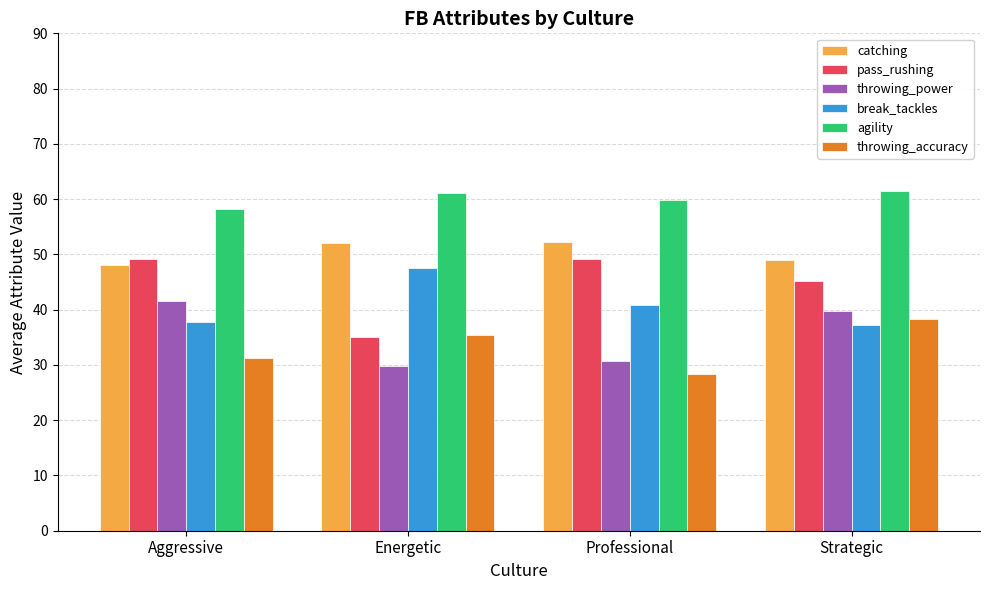

What is the spread (max minus min) of values at Strategic?

24.1